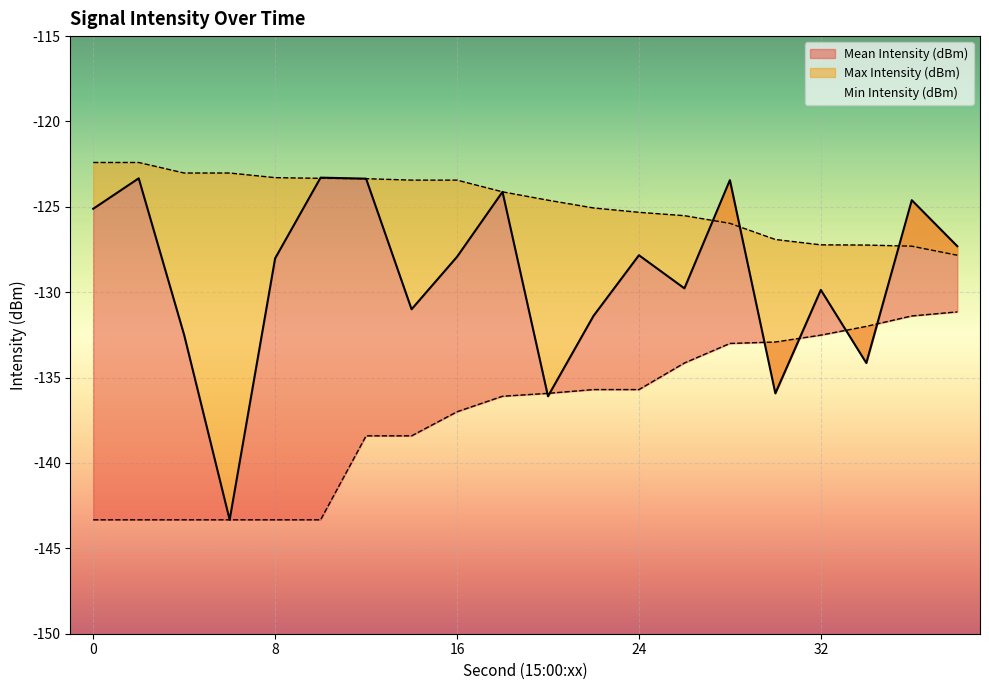

Which category has the highest value in the Mean Intensity (dBm) series?

10